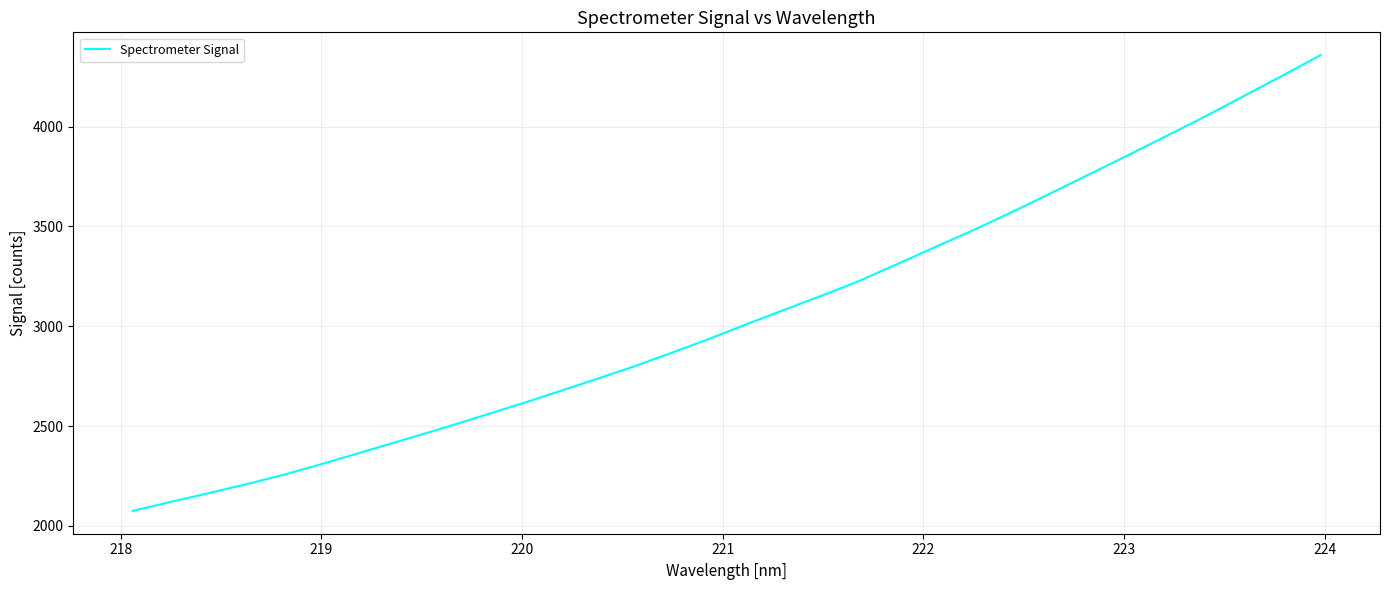

What is the maximum value shown in the chart?

4357.7